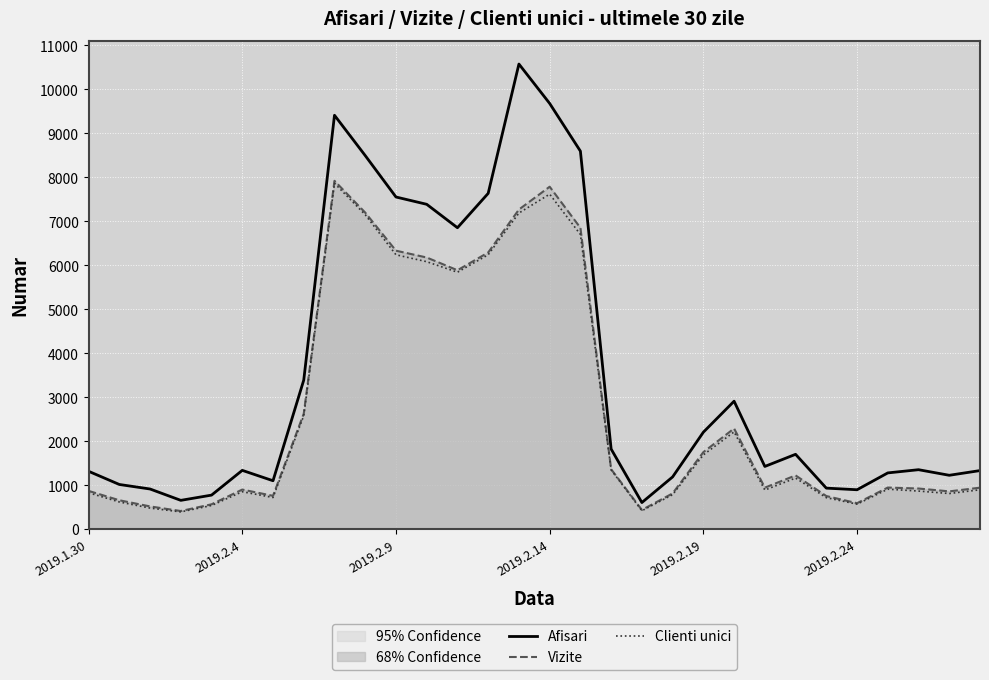

Reading right to left, extract all data points from this chart.

Afisari: 1331	1224	1351	1278	895	932	1701	1425	2909	2204	1187	604	1821	8596	9681	10577	7636	6854	7387	7553	8495	9412	3389	1100	1336	773	654	912	1015	1315
Vizite: 942	858	923	945	589	752	1221	943	2288	1750	812	436	1361	6852	7787	7268	6291	5887	6177	6332	7198	7921	2626	757	899	564	411	516	656	869
Clienti unici: 894	809	865	908	567	715	1161	888	2211	1688	783	418	1347	6701	7618	7188	6240	5842	6082	6239	7150	7865	2580	719	850	537	391	478	617	826